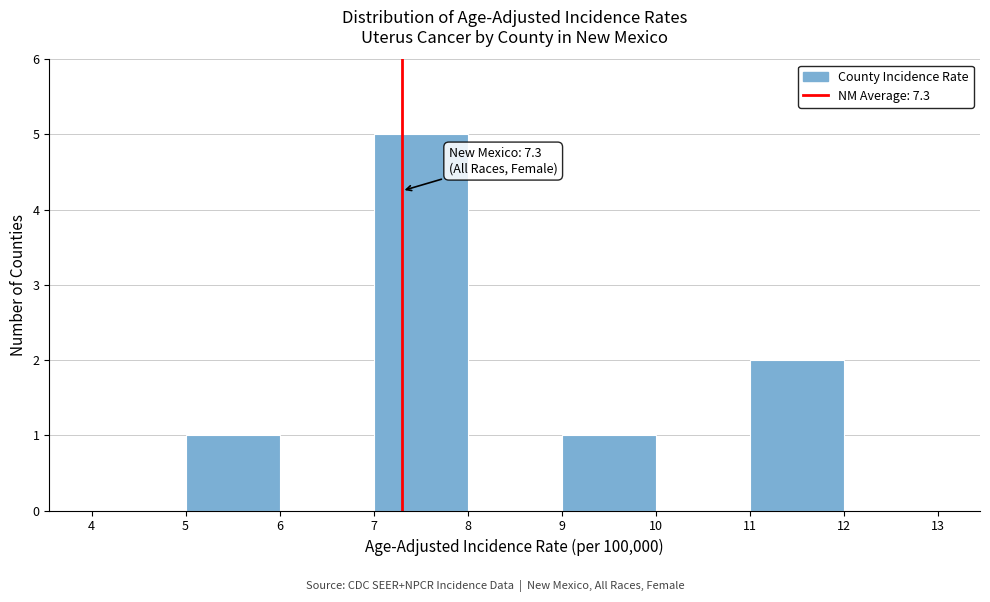

Over which range of the x-axis is the bar tallest?

7 to 8